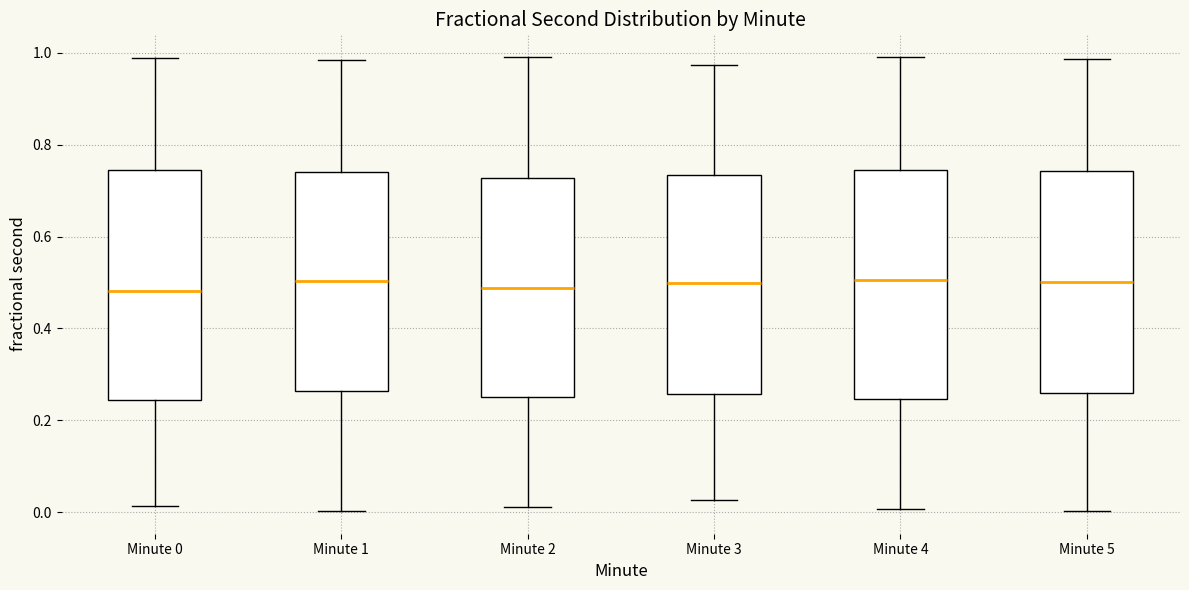

Reading left to right, read every box against the y-axis: the position of its median line, the range the box covers, and the ends of its whiskers. The values are not printed on the chart, so give them approximately, as read against the axis.

Minute 0: median 0.48, box 0.24 to 0.74, whiskers 0.02 to 0.98
Minute 1: median 0.50, box 0.26 to 0.74, whiskers 0.00 to 0.98
Minute 2: median 0.48, box 0.26 to 0.72, whiskers 0.02 to 1.00
Minute 3: median 0.50, box 0.26 to 0.74, whiskers 0.02 to 0.98
Minute 4: median 0.50, box 0.24 to 0.74, whiskers 0.00 to 1.00
Minute 5: median 0.50, box 0.26 to 0.74, whiskers 0.00 to 0.98